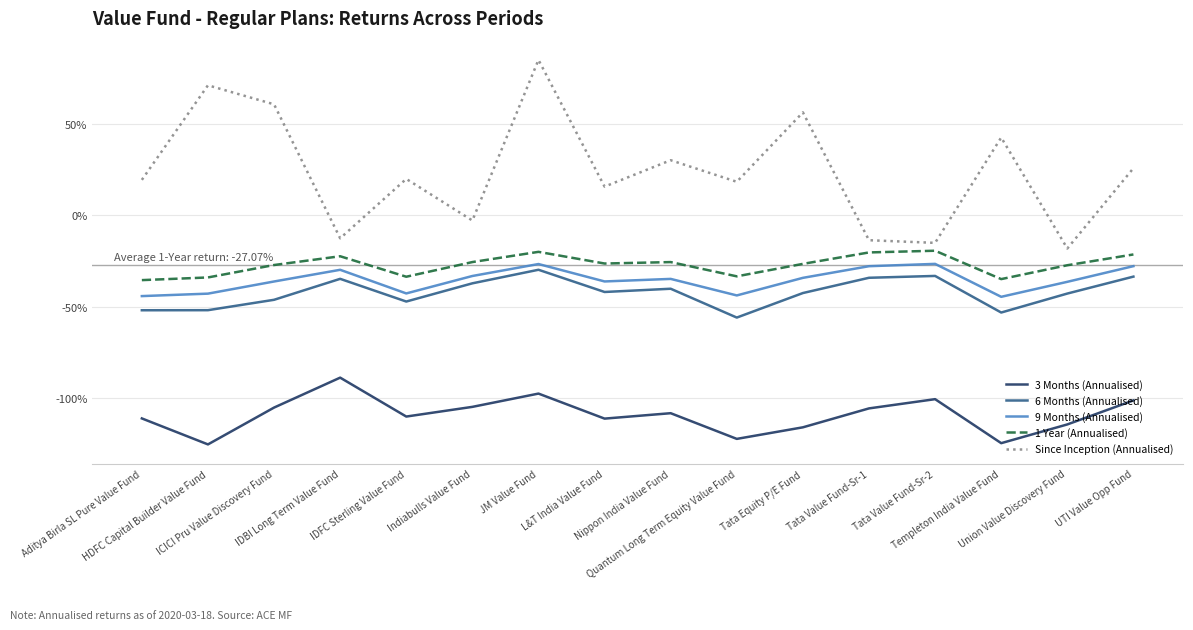

What are all the series names shown in the legend?

3 Months (Annualised), 6 Months (Annualised), 9 Months (Annualised), 1 Year (Annualised), Since Inception (Annualised)